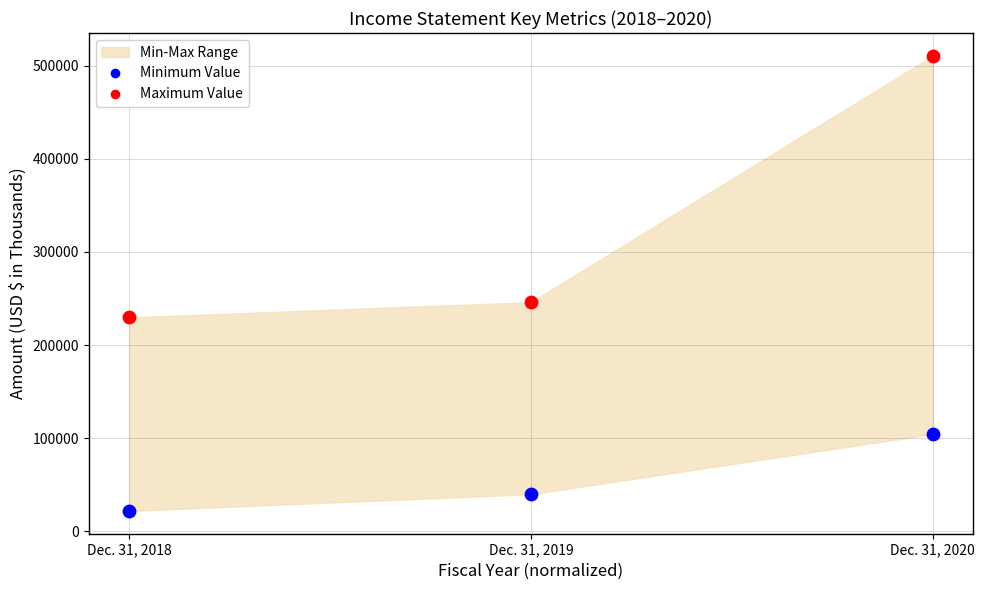

Which series reaches the maximum Y coordinate?

Maximum Value